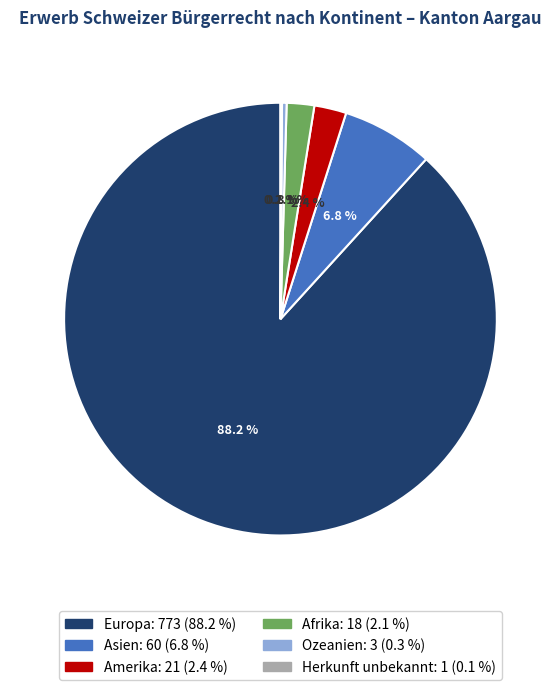

The Ozeanien slice represents 0% of the pie. True or false?

True